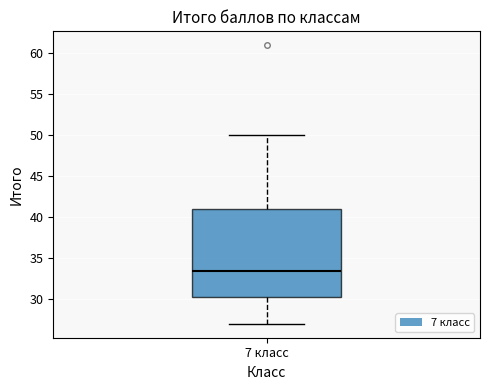

Transcribe this box plot: give where the median line is, the range the box spans, and where the two whiskers end, as read against the y-axis. The values are not printed on the chart, so give them approximately, as read against the axis.

median 33.5, box 30.5 to 41.0, whiskers 27.0 to 50.0